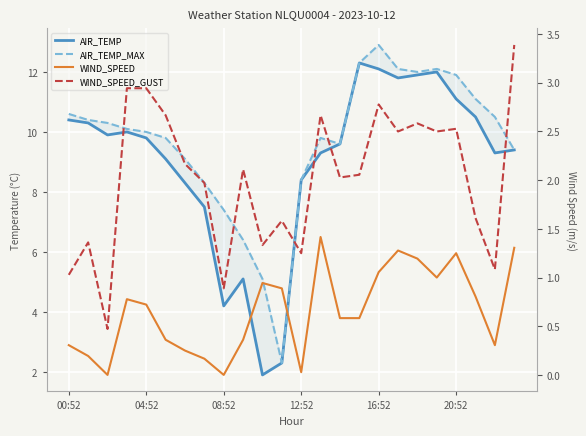

What is the difference between the second highest and second lowest values in the WIND_SPEED series?

1.3